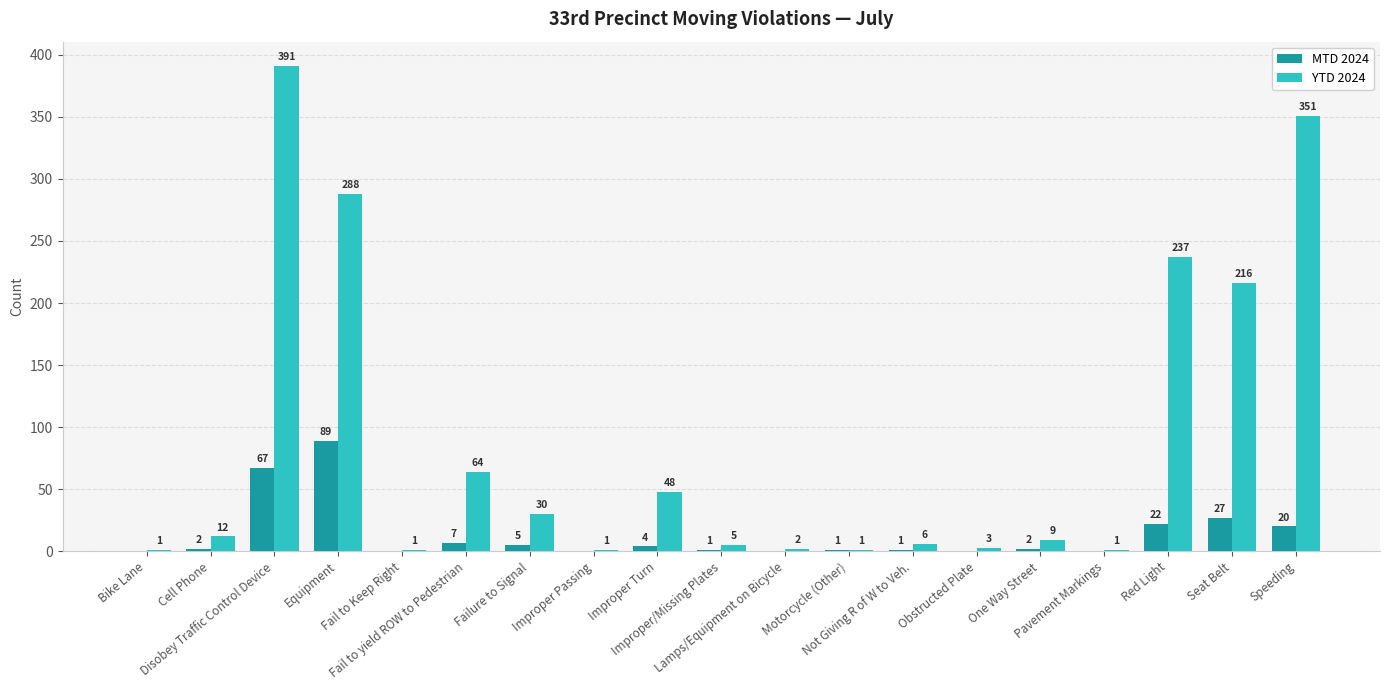

Which category has the highest value across all series?

Disobey Traffic Control Device